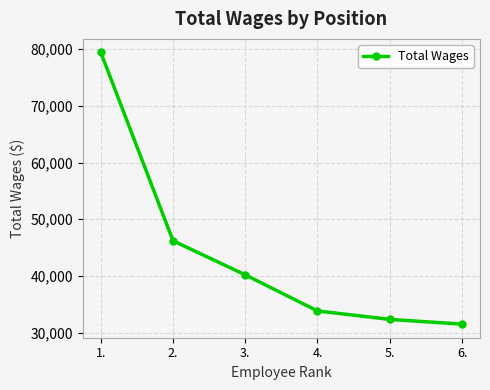

Which label corresponds to the largest value in the chart?

1.